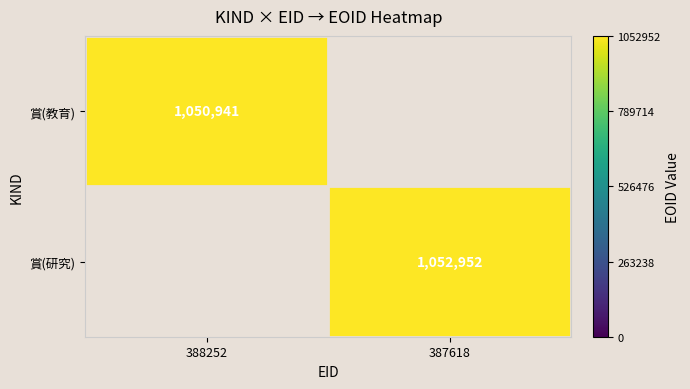

True or false: 賞(研究) has a value of 1739886.1 at 387618.

False